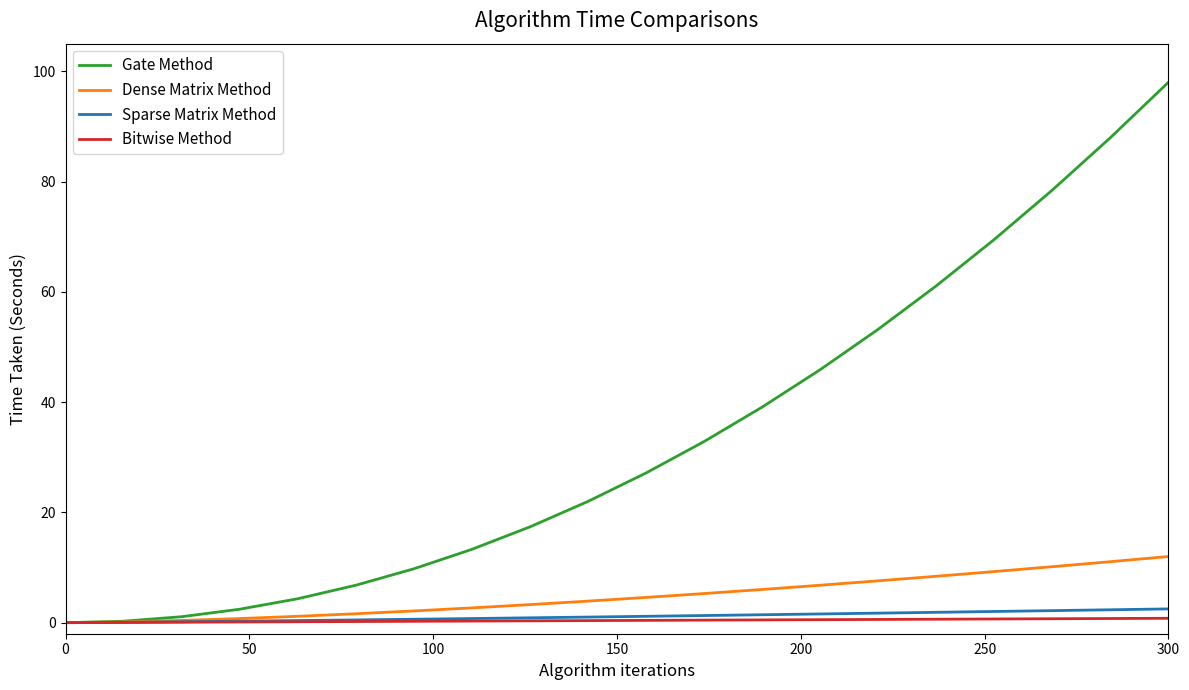

Rank the series by their maximum value, from lowest to highest.

Bitwise Method, Sparse Matrix Method, Dense Matrix Method, Gate Method